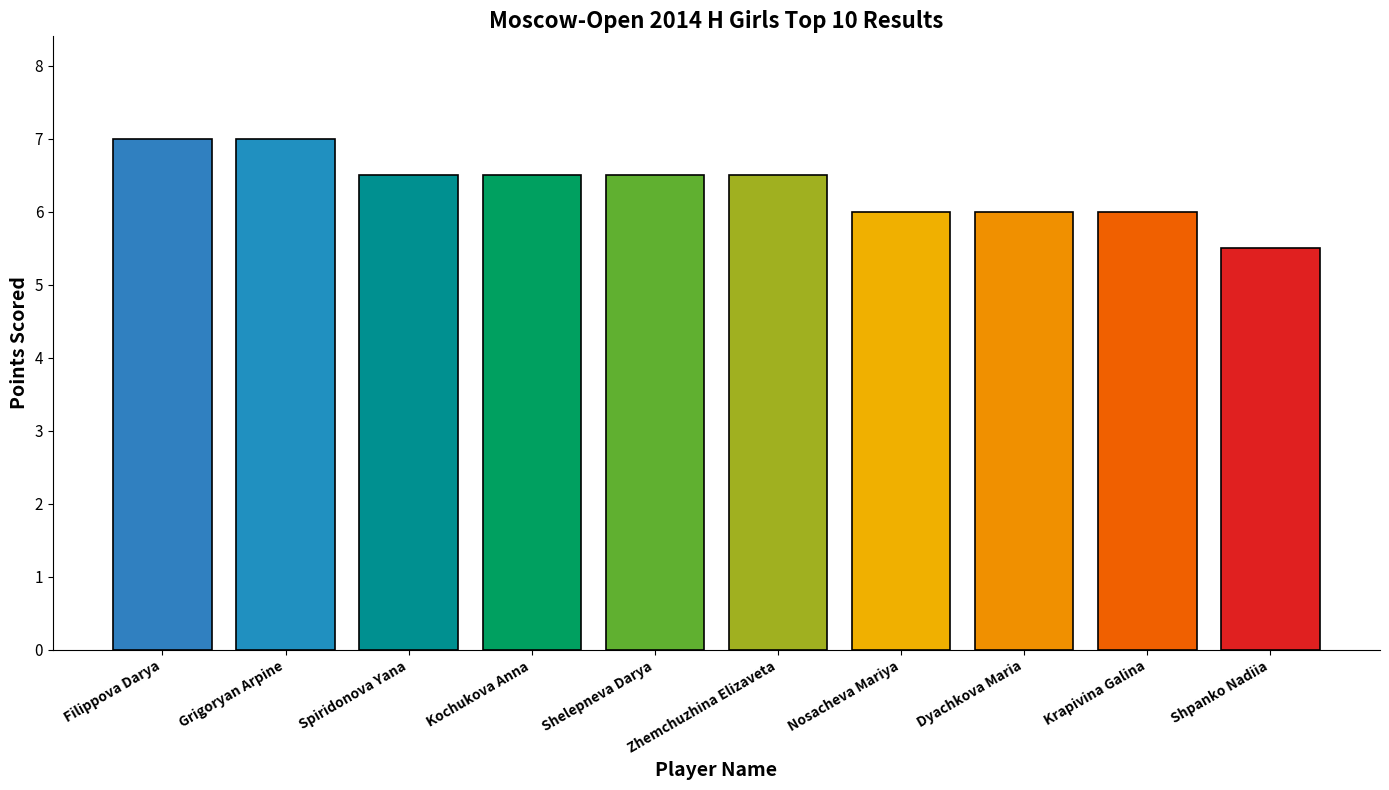

Which category has the lowest value across all series?

Shpanko Nadiia